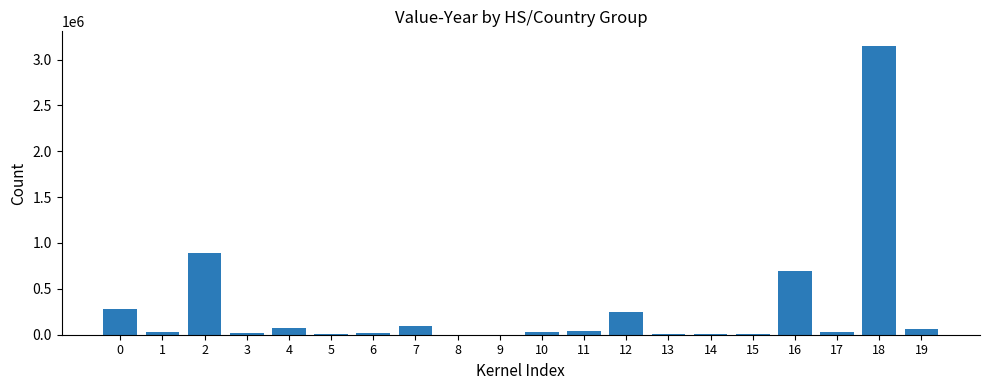

Is it true that the value at 12 is 364617?

False